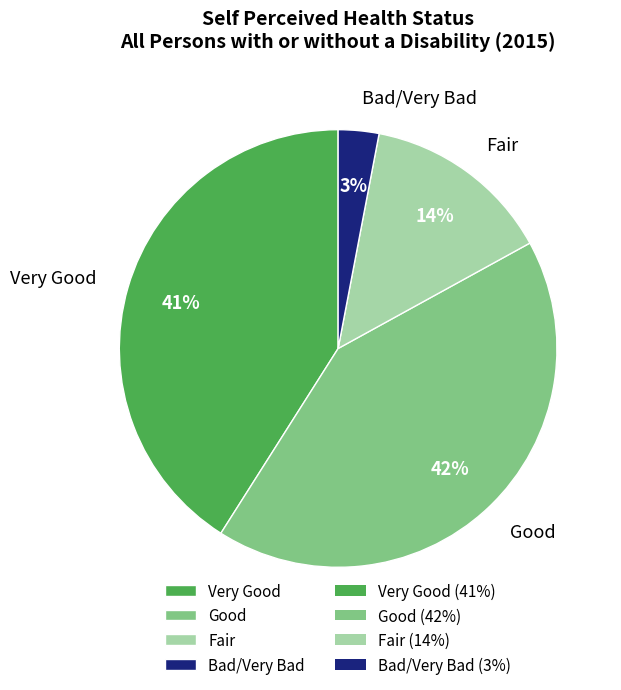

What percentage is the Good slice, to the nearest percent?

42%